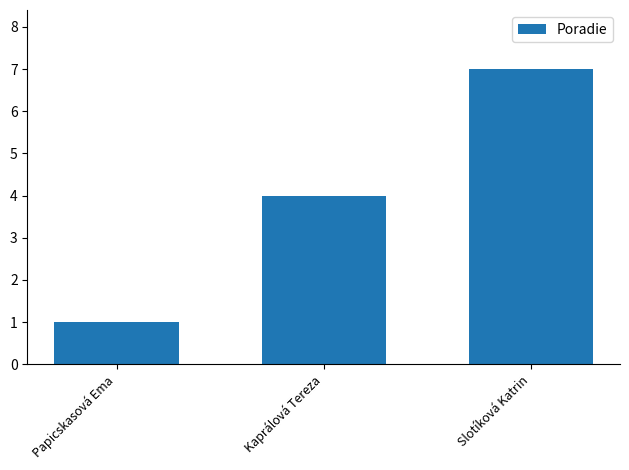

Between Kaprálová Tereza and Slotíková Katrin, which is larger?

Slotíková Katrin